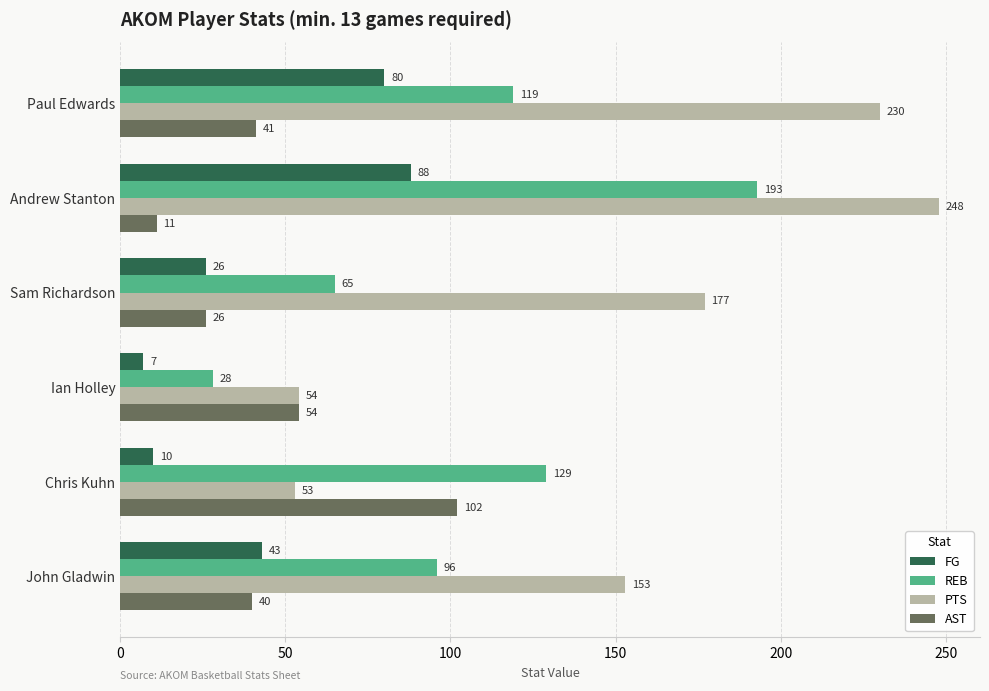

What is the highest value of the PTS series?

248